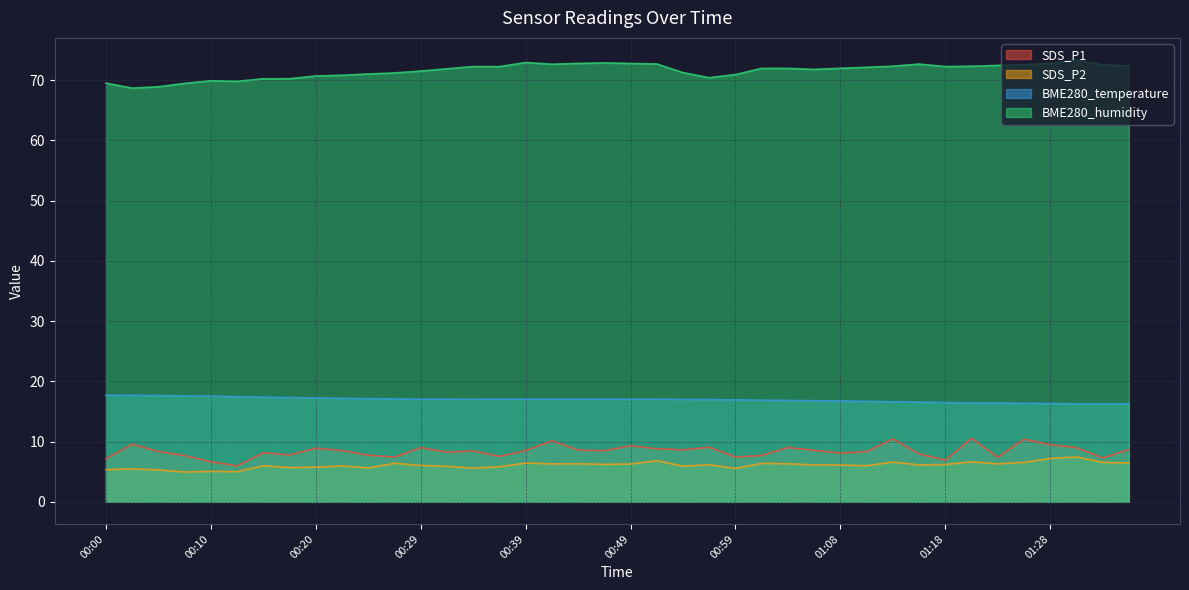

Which category has the lowest value in the SDS_P1 series?

00:13